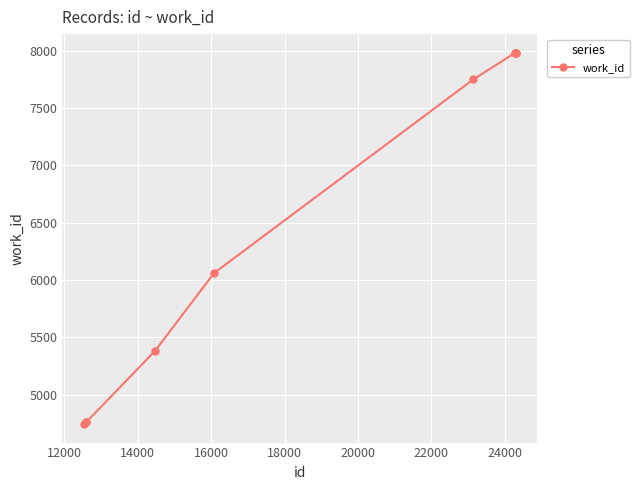

What is the value of the 6th point from the left?

7750